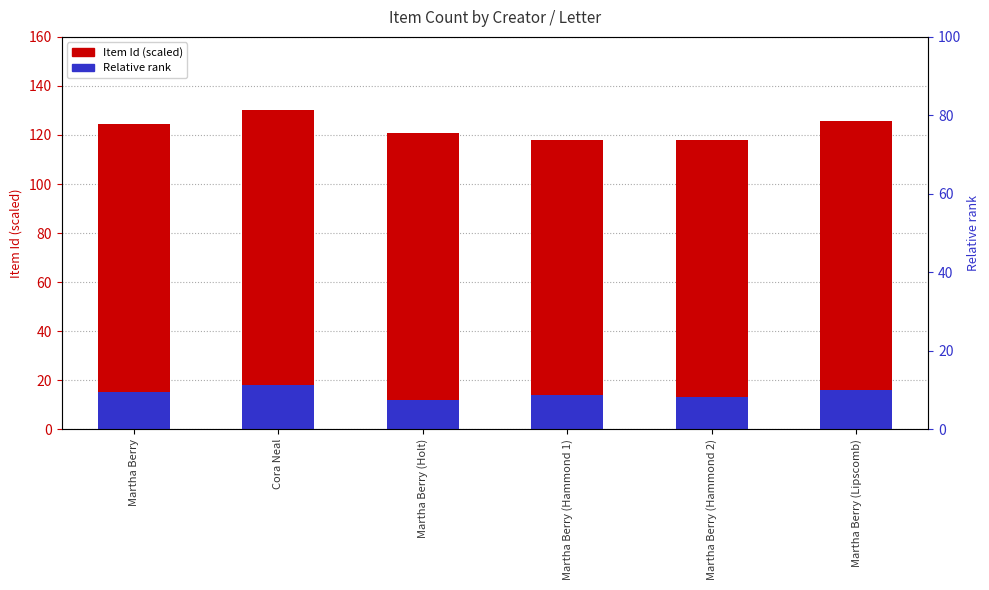

What is the label of the 5th bar from the left?

Martha Berry (Hammond 2)